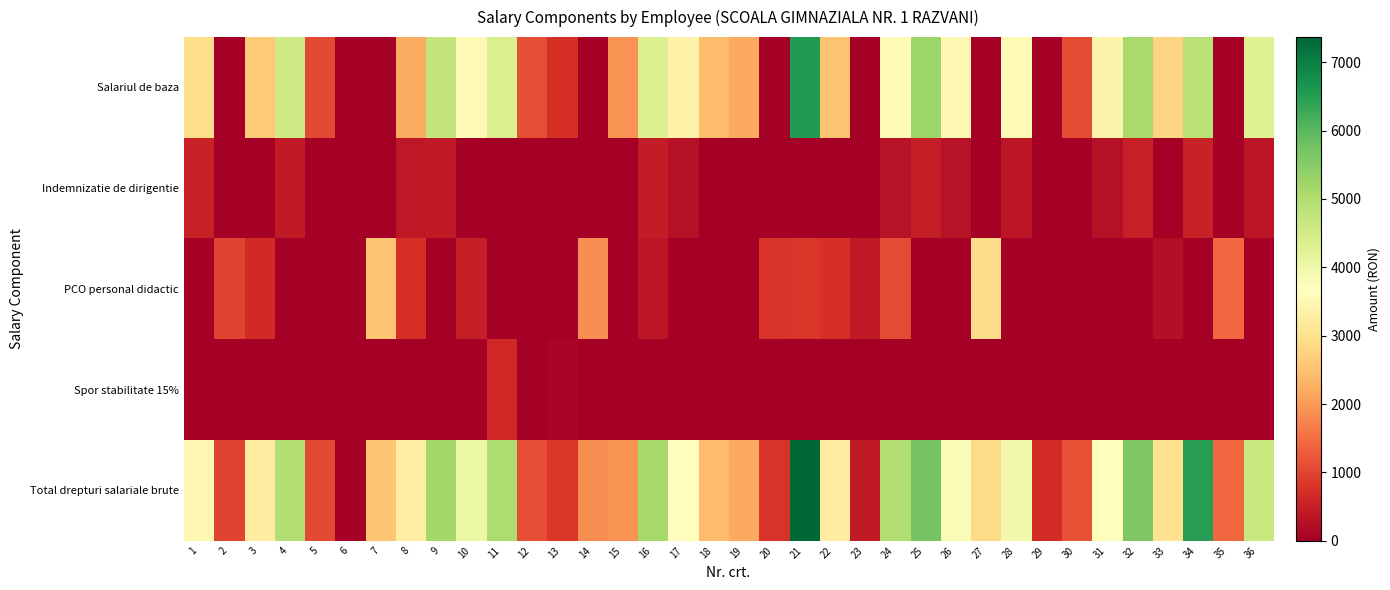

Reading left to right, transcribe all the data shown in this chart.

Salariul de baza: 1=2961	2=0	3=2624	4=4569	5=1053	6=0	7=0	8=2199	9=4737	10=3558	11=4399	12=1116	13=732	14=0	15=1900	16=4332	17=3369	18=2434	19=2178	20=0	21=6555	22=2525	23=0	24=3587	25=5247	26=3501	27=0	28=3568	29=0	30=1084	31=3424	32=5101	33=2763	34=4876	35=0	36=4307
Indemnizatie de dirigentie: 1=533	2=0	3=0	4=406	5=0	6=0	7=0	8=379	9=421	10=0	11=0	12=0	13=0	14=0	15=0	16=433	17=277	18=0	19=0	20=0	21=0	22=0	23=0	24=299	25=466	26=289	27=0	28=357	29=0	30=0	31=282	32=510	33=0	34=534	35=0	36=371
PCO personal didactic: 1=0	2=987	3=656	4=0	5=0	6=0	7=2570	8=733	9=0	10=477	11=0	12=0	13=0	14=1854	15=0	16=361	17=0	18=0	19=0	20=781	21=813	22=736	23=415	24=1079	25=0	26=0	27=2883	28=0	29=0	30=0	31=0	32=0	33=258	34=0	35=1422	36=0
Spor stabilitate 15%: 1=0	2=0	3=0	4=0	5=0	6=0	7=0	8=0	9=0	10=0	11=615	12=0	13=99	14=0	15=0	16=0	17=0	18=0	19=0	20=0	21=0	22=0	23=0	24=0	25=0	26=0	27=0	28=0	29=0	30=0	31=0	32=0	33=0	34=0	35=0	36=0
Total drepturi salariale brute: 1=3494	2=987	3=3280	4=4975	5=1053	6=0	7=2570	8=3311	9=5158	10=4035	11=5014	12=1116	13=831	14=1854	15=1900	16=5126	17=3646	18=2434	19=2178	20=781	21=7368	22=3261	23=415	24=4965	25=5713	26=3790	27=2883	28=3925	29=675	30=1166	31=3706	32=5611	33=3021	34=6479	35=1422	36=4678